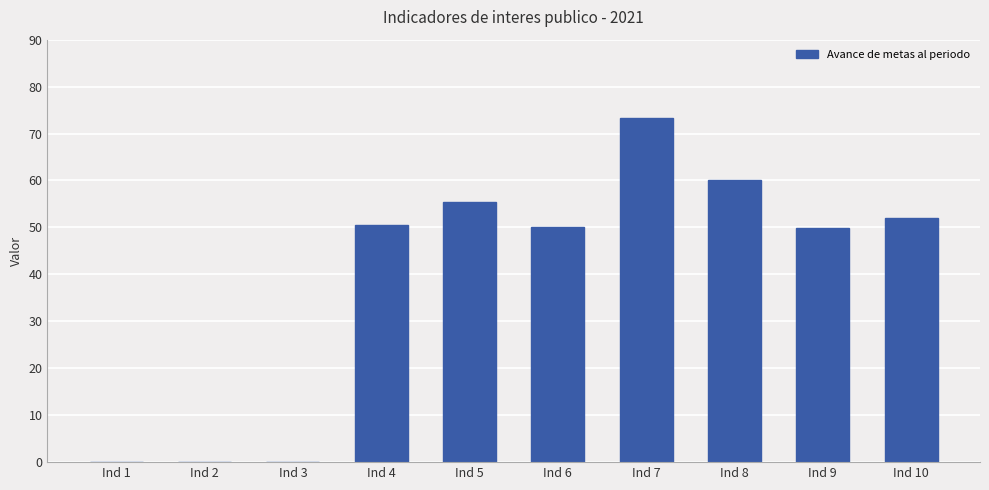

Is it true that the value at Ind 9 is 73.2?

False